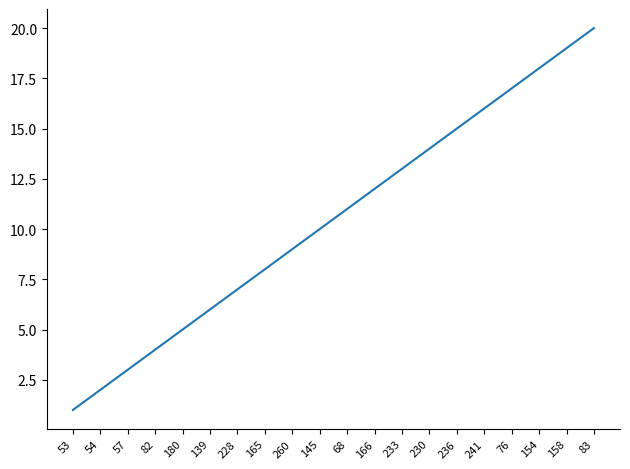

True or false: the data has more than 2 interior local peaks.

False